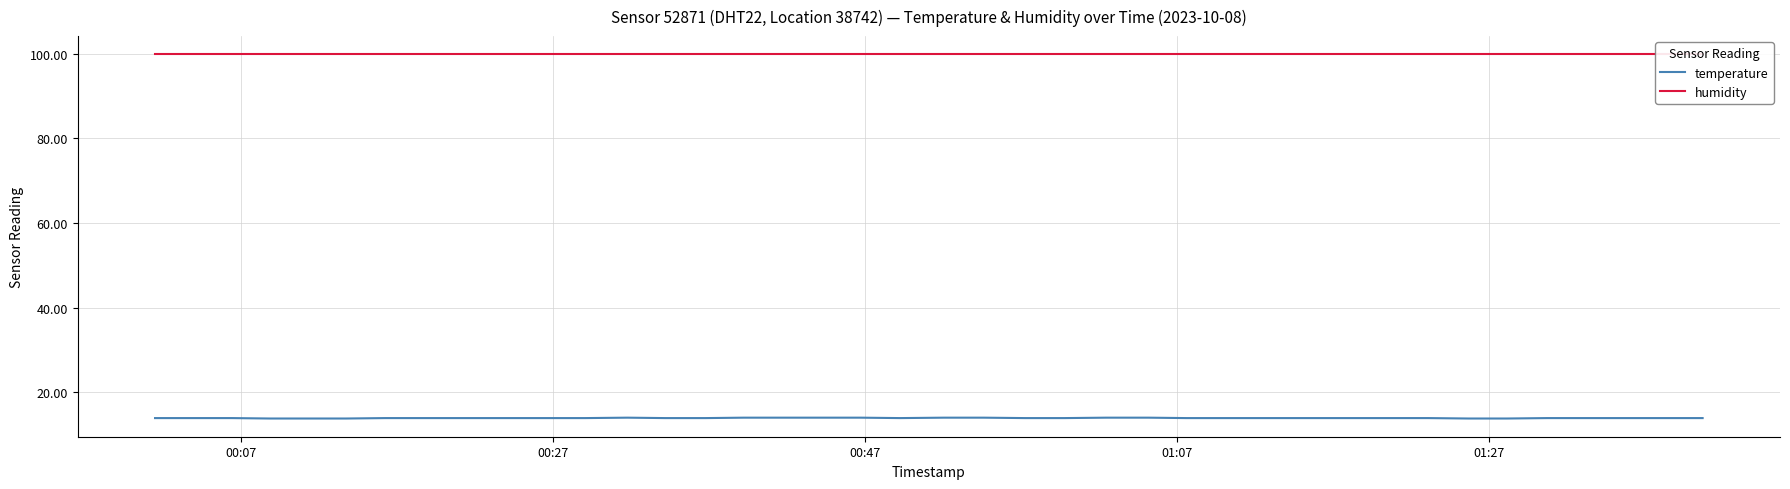

Reading left to right, what are all the values shown in this chart?

temperature: 13.9	13.9	13.9	13.8	13.8	13.8	13.9	13.9	13.9	13.9	13.9	13.9	14.0	13.9	13.9	14.0	14.0	14.0	14.0	13.9	14.0	14.0	13.9	13.9	14.0	14.0	13.9	13.9	13.9	13.9	13.9	13.9	13.9	13.8	13.8	13.9	13.9	13.9	13.9	13.9
humidity: 99.9	99.9	99.9	99.9	99.9	99.9	99.9	99.9	99.9	99.9	99.9	99.9	99.9	99.9	99.9	99.9	99.9	99.9	99.9	99.9	99.9	99.9	99.9	99.9	99.9	99.9	99.9	99.9	99.9	99.9	99.9	99.9	99.9	99.9	99.9	99.9	99.9	99.9	99.9	99.9